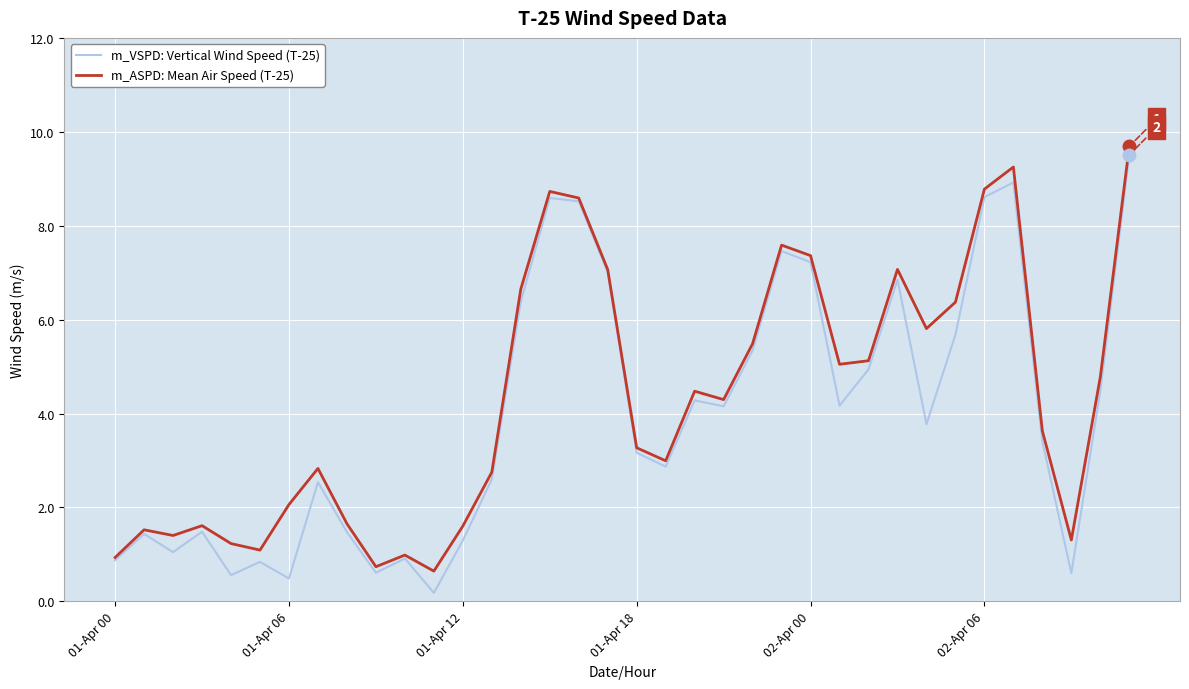

What is the maximum value for m_ASPD: Mean Air Speed (T-25)?

9.7